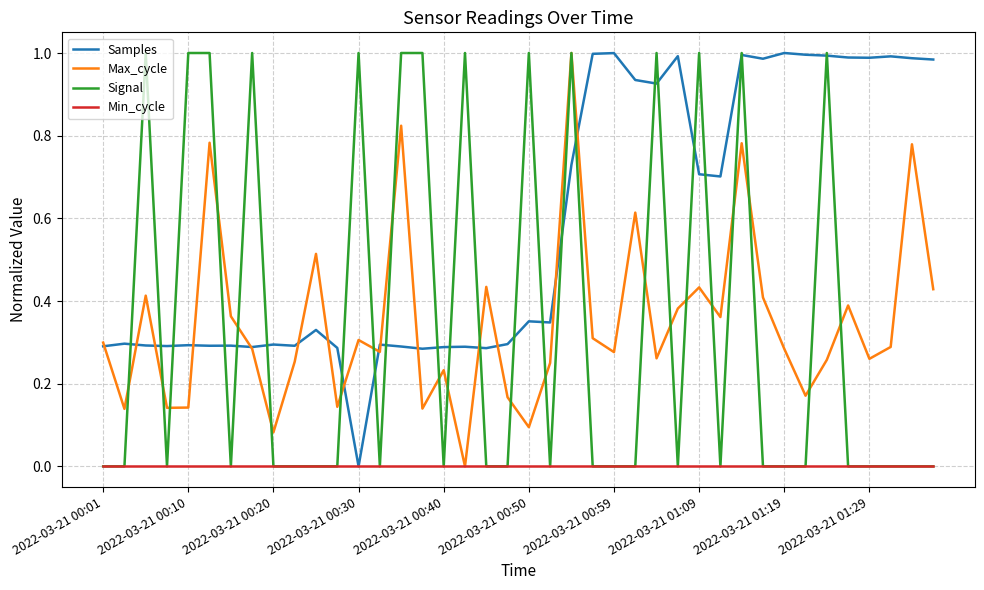

How many distinct data groups are displayed?

4